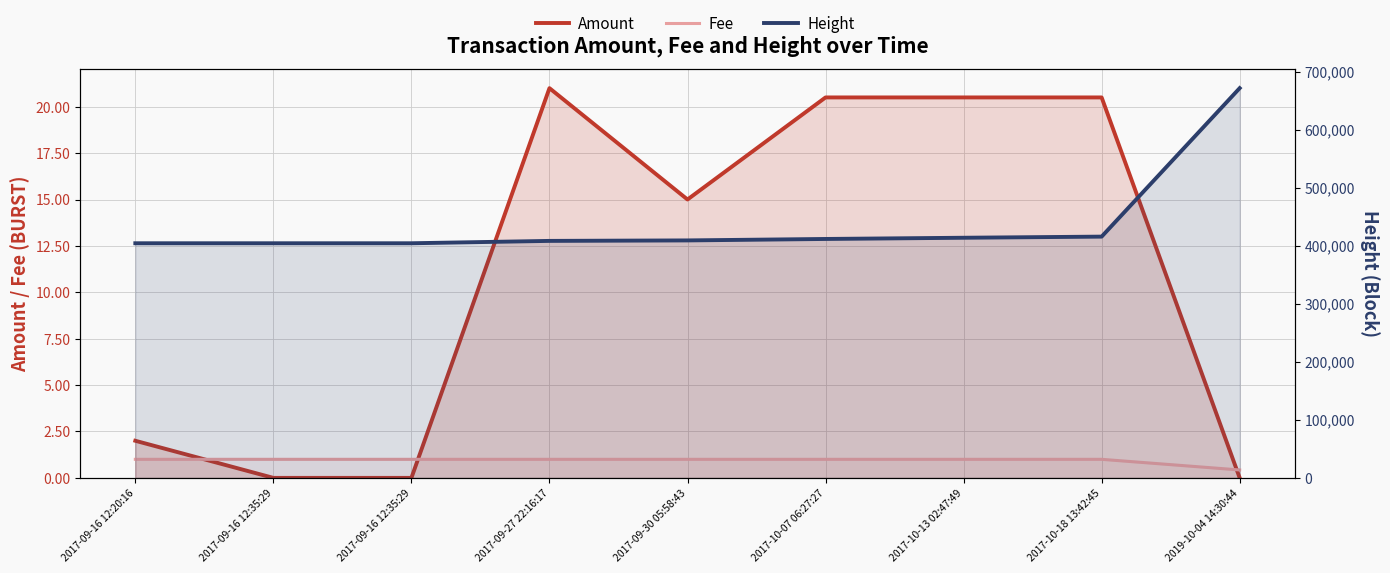

Is it true that Amount equals 21.0 at 2017-09-27 22:16:17?

True